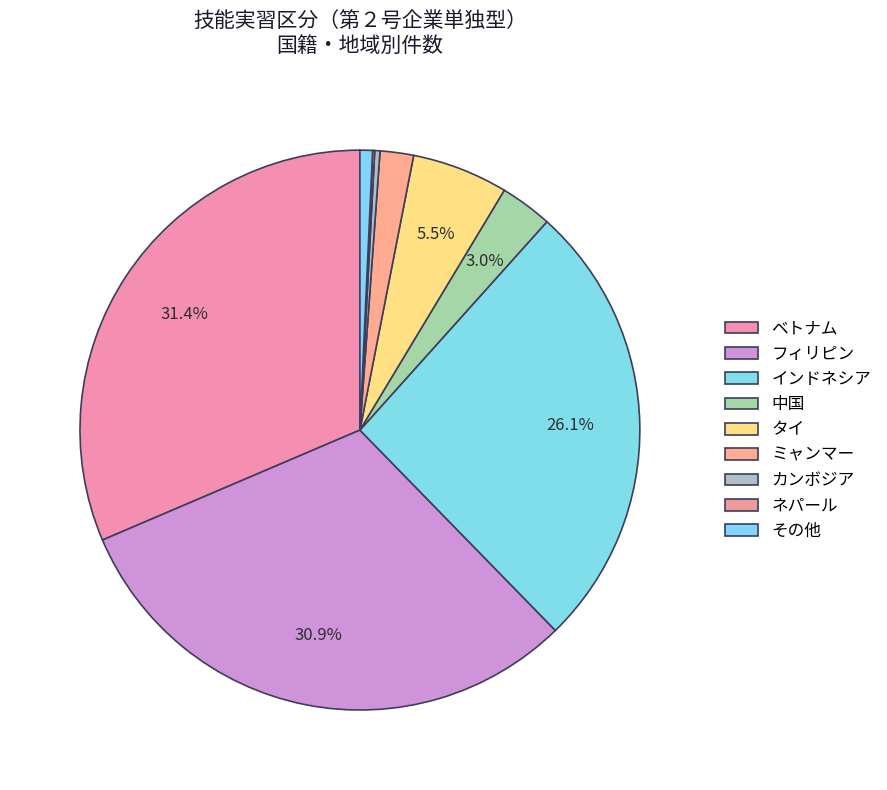

What is the change in value from フィリピン to ネパール?

-447